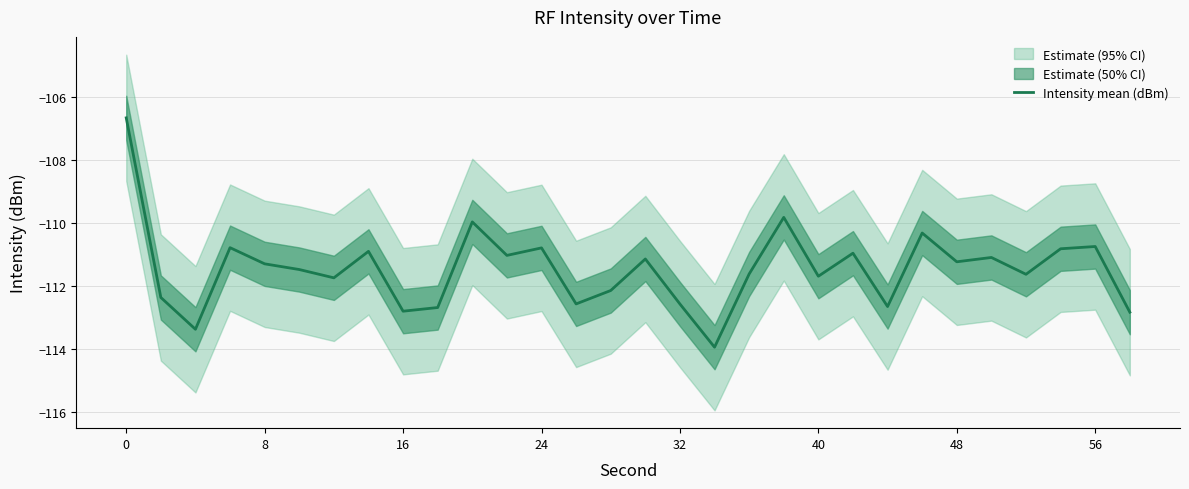

What is the greatest value displayed?

-106.7